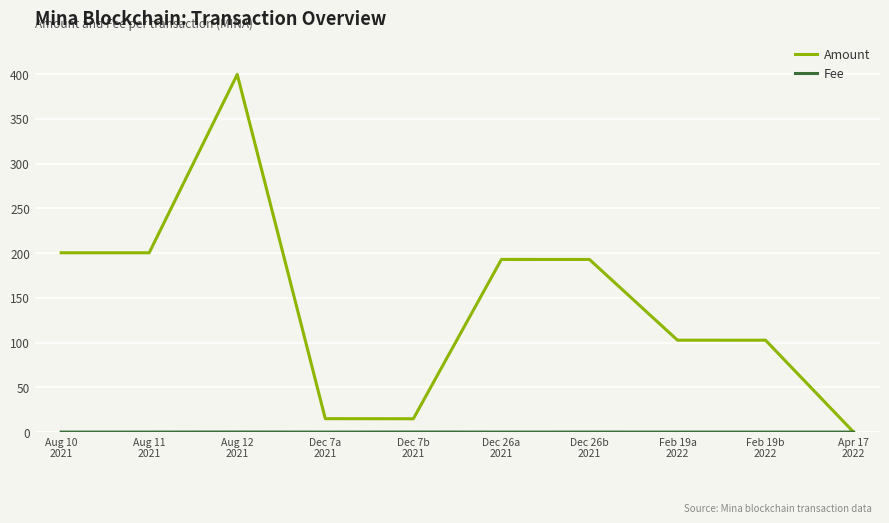

Which series has the largest range (max minus min)?

Amount